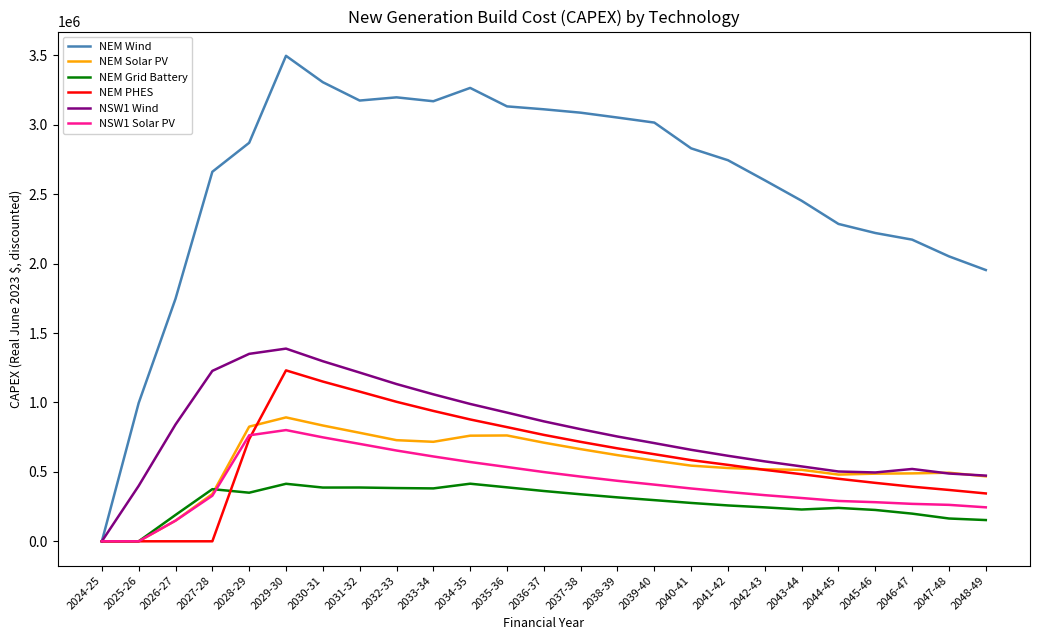

Which series changed the most between 2030-31 and 2037-38?

NSW1 Wind